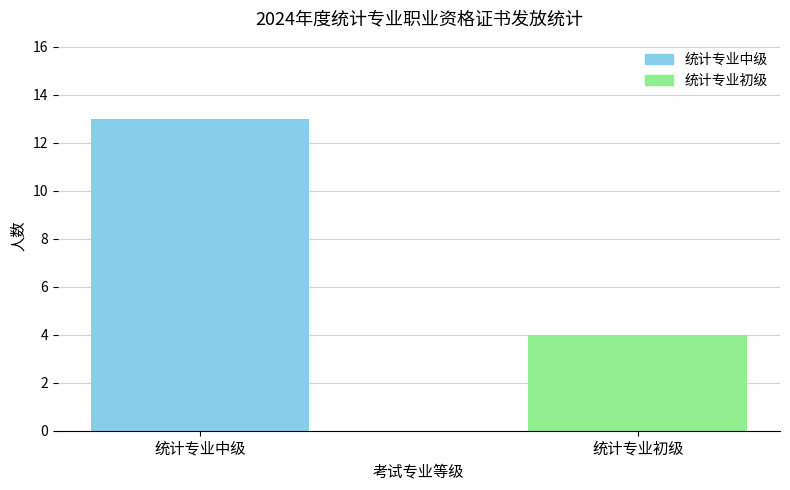

What is the difference between the maximum and minimum values?

9